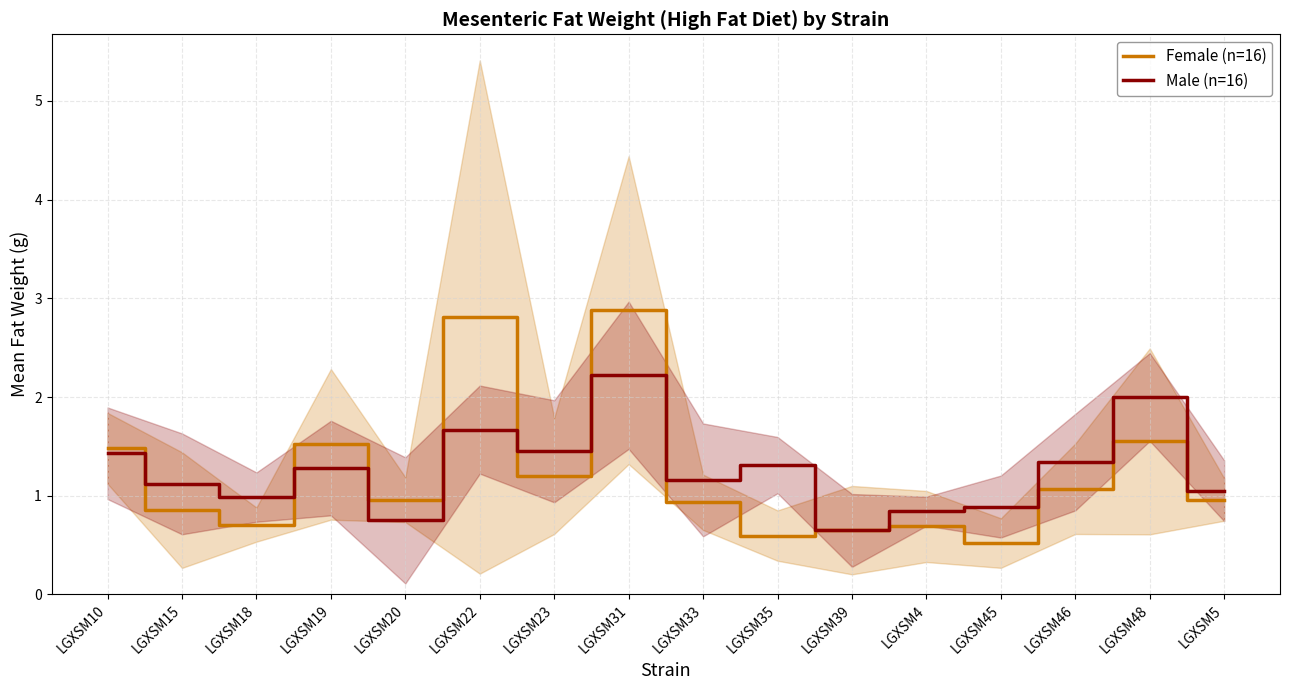

What is the label of the 10th point from the left?

LGXSM35